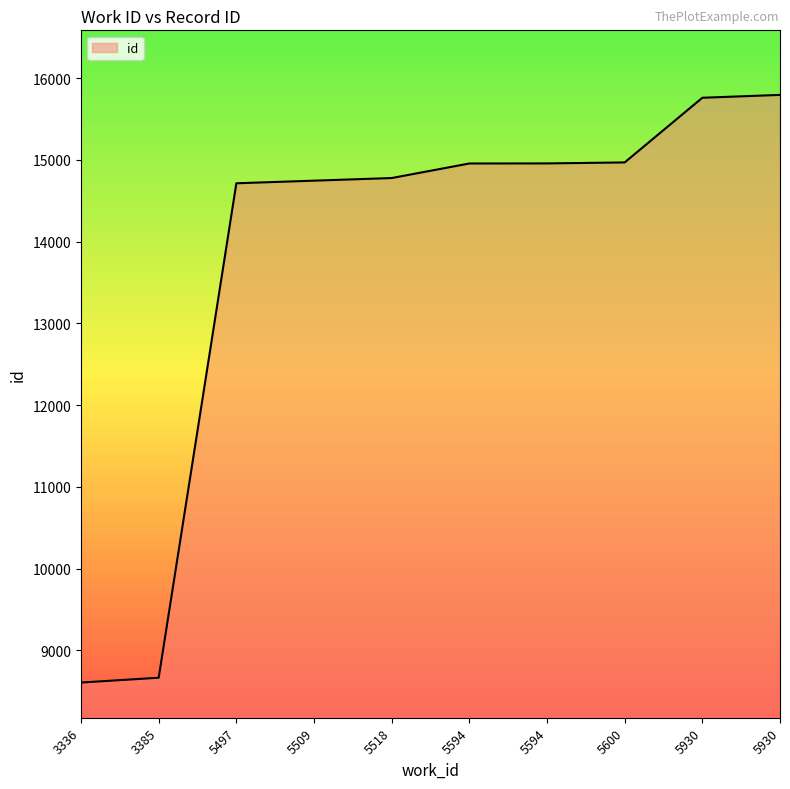

Rank the categories by value from lowest to highest.

3336, 3385, 5497, 5509, 5518, 5594, 5594, 5600, 5930, 5930